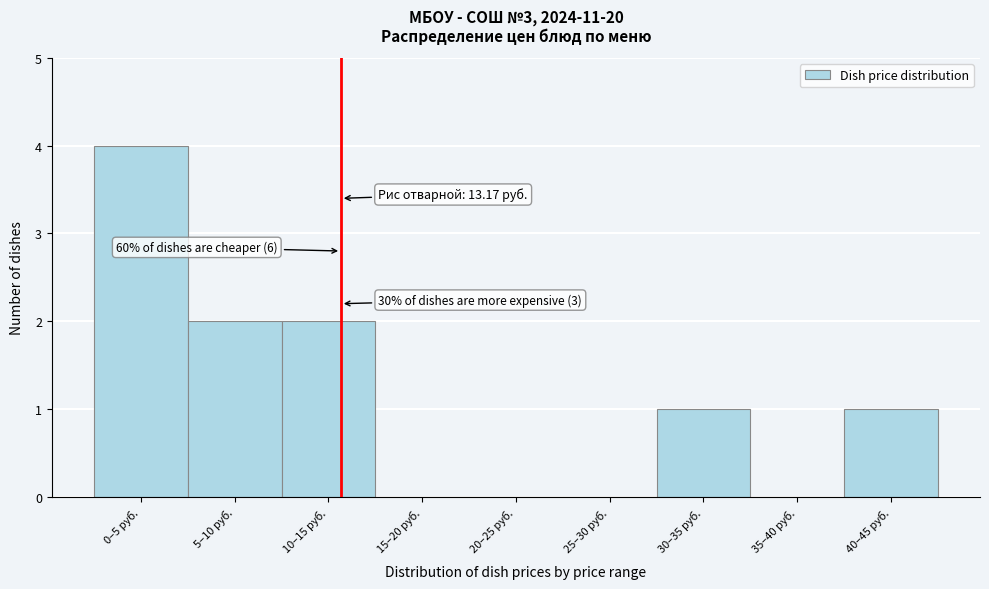

Reading right to left, list all the values displayed in this chart.

40–45 руб.=1	35–40 руб.=0	30–35 руб.=1	25–30 руб.=0	20–25 руб.=0	15–20 руб.=0	10–15 руб.=2	5–10 руб.=2	0–5 руб.=4